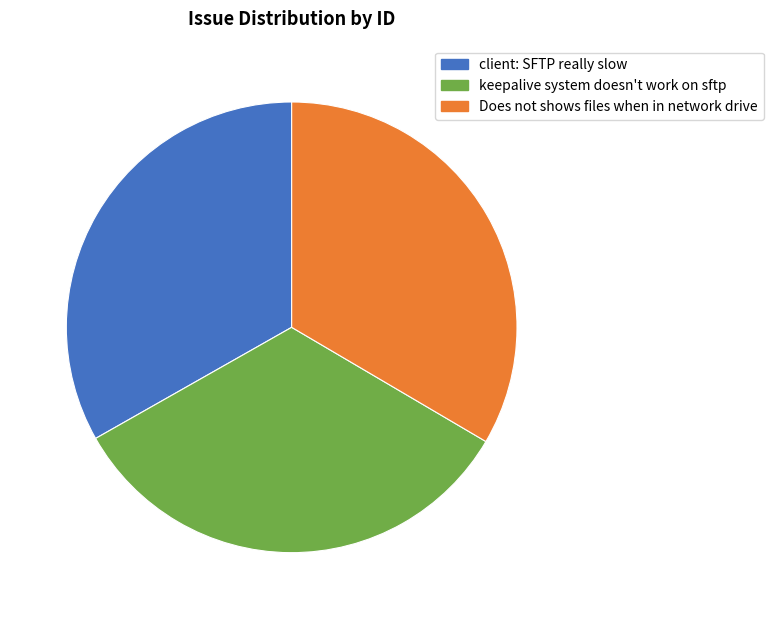

Is there a majority slice in this chart?

No